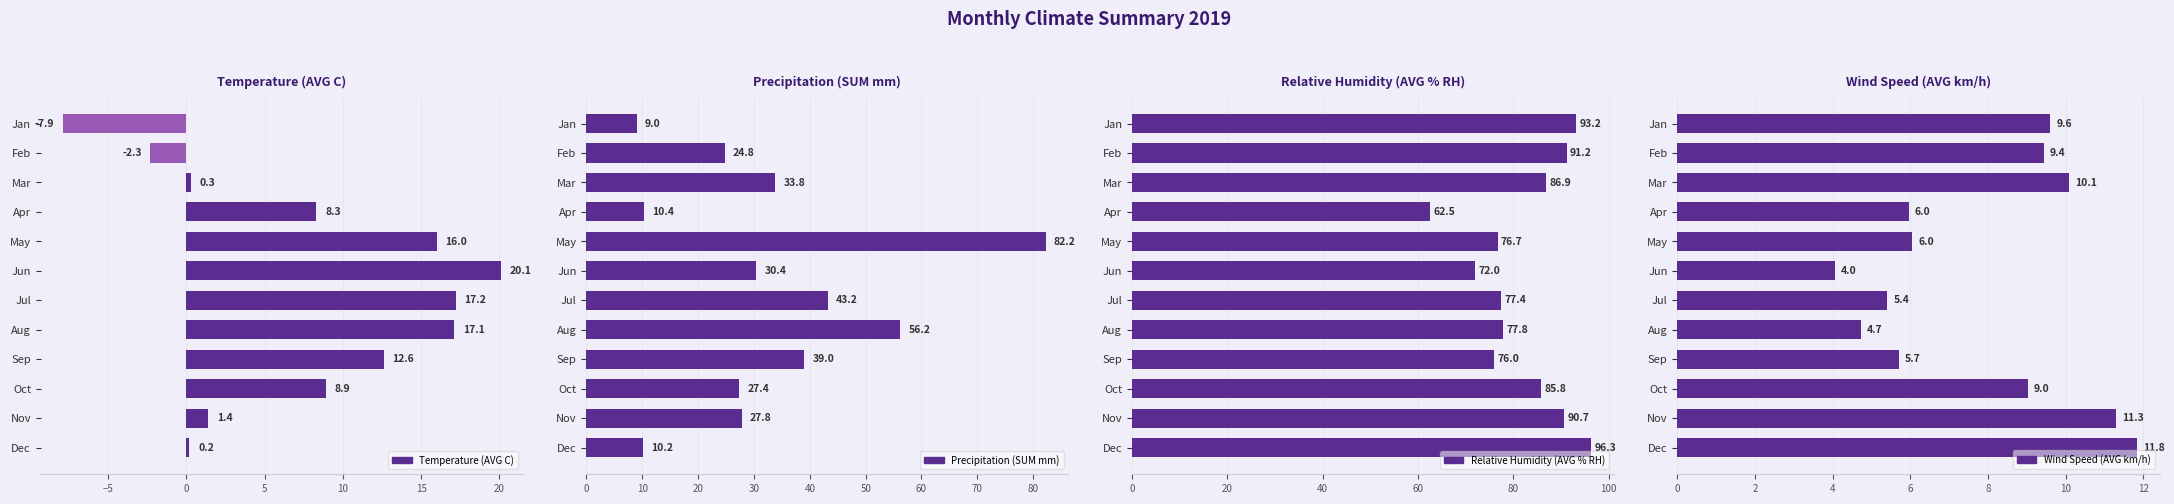

What is the maximum value shown in the chart?

96.3